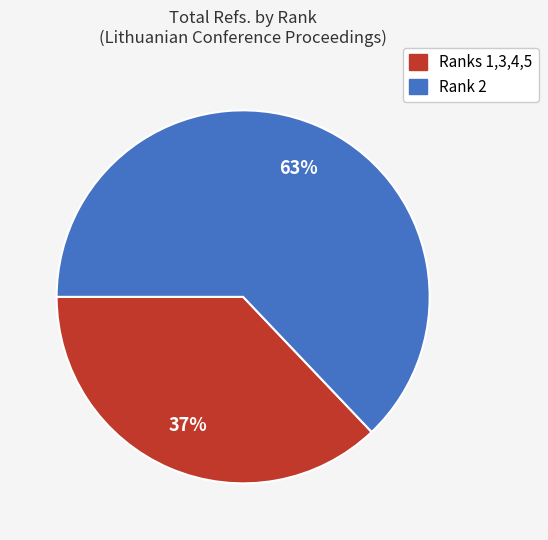

To the nearest percent, what is the average slice percentage?

50%